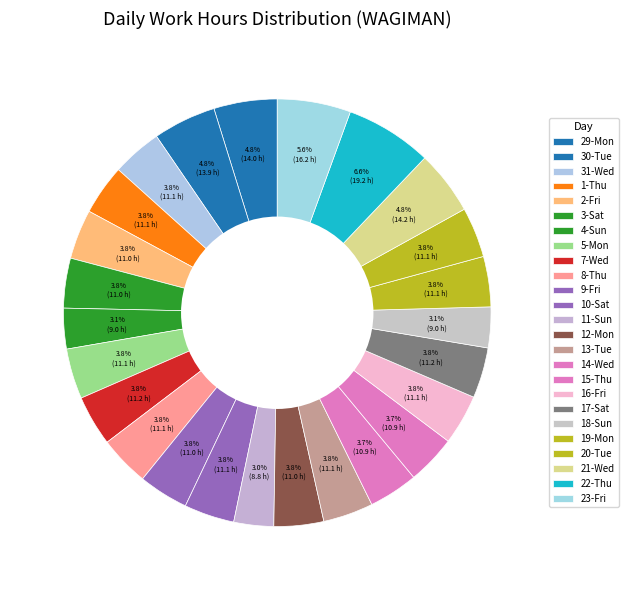

To the nearest percent, what is the difference between the 5-Mon and 4-Sun slice percentages?

1%